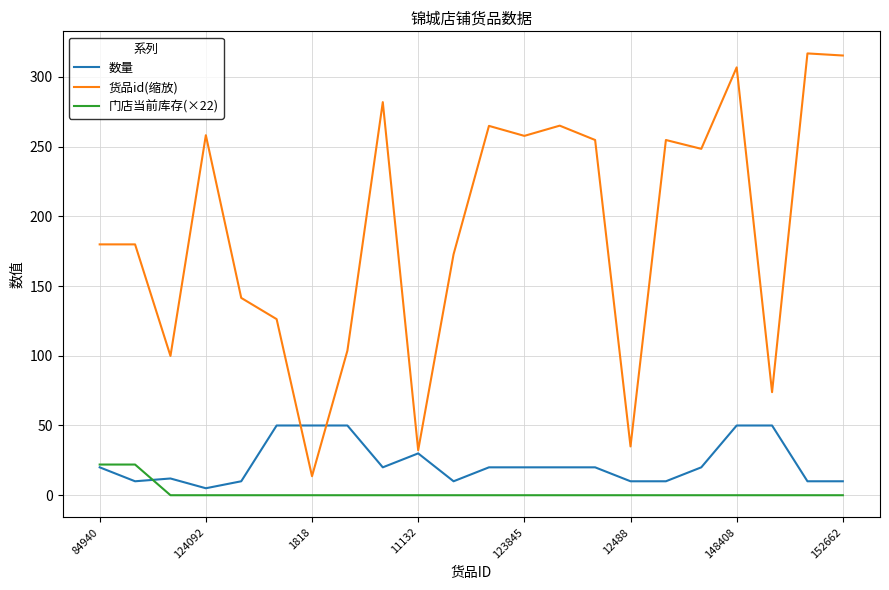

Does the chart have visible grid lines?

Yes